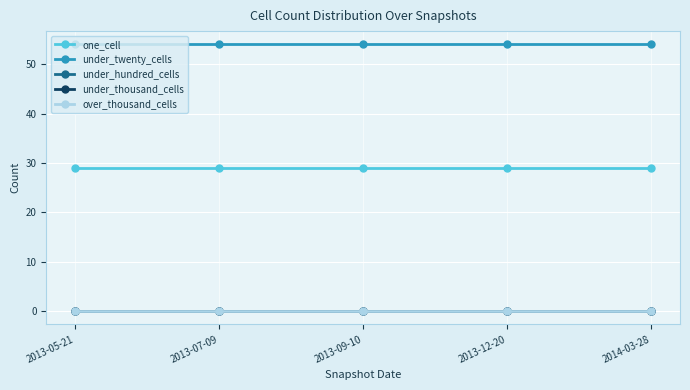

Is this an area chart (filled region under the line)?

No